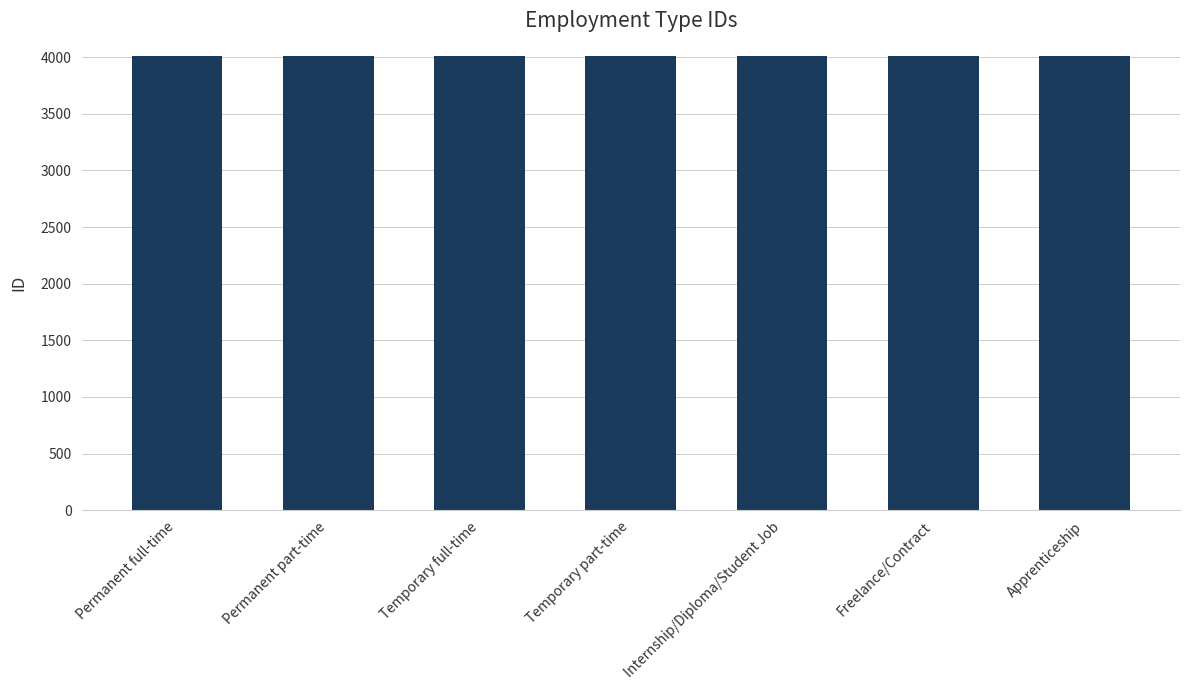

What is the minimum value shown in the chart?

4006